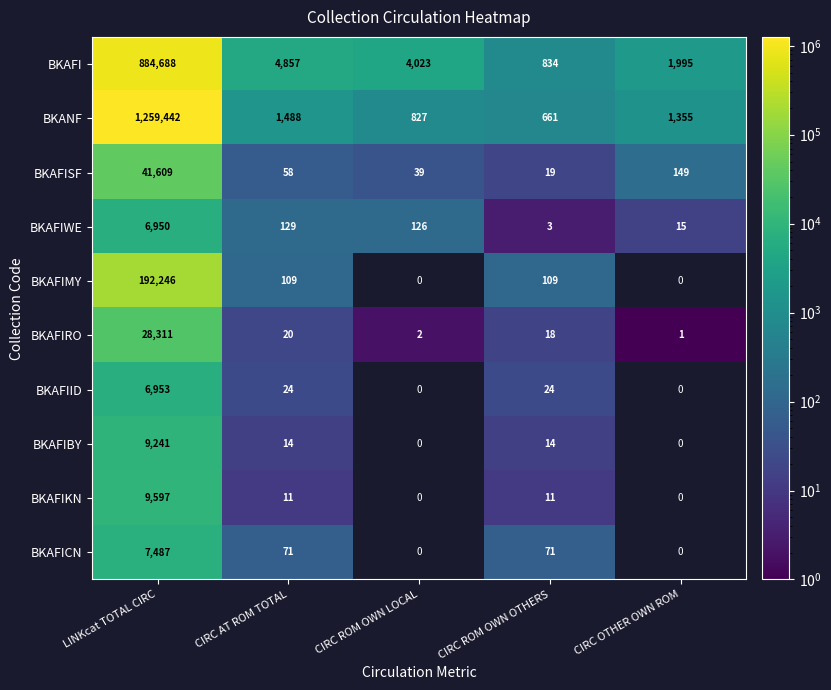

The value of BKAFIBY at LINKcat TOTAL CIRC is 9241. True or false?

True